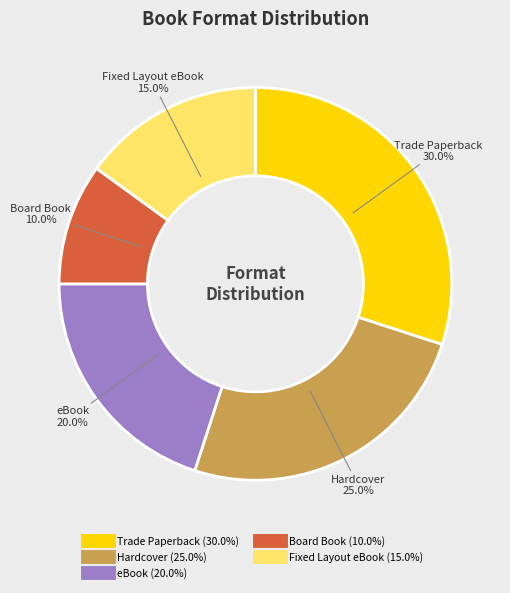

Is Hardcover the majority of the pie?

No